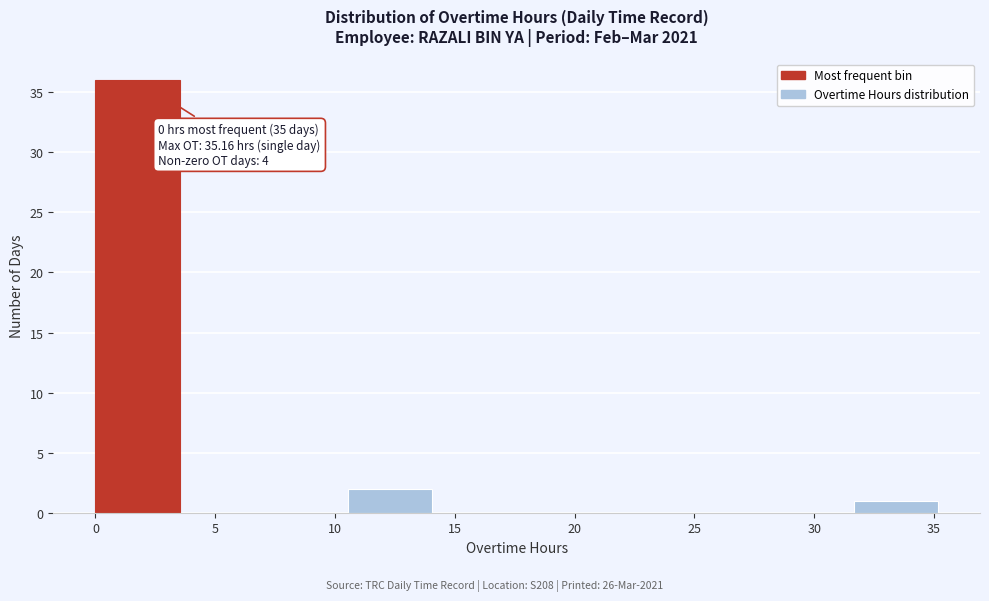

Which range on the x-axis has the tallest bar?

0.0 to 3.5